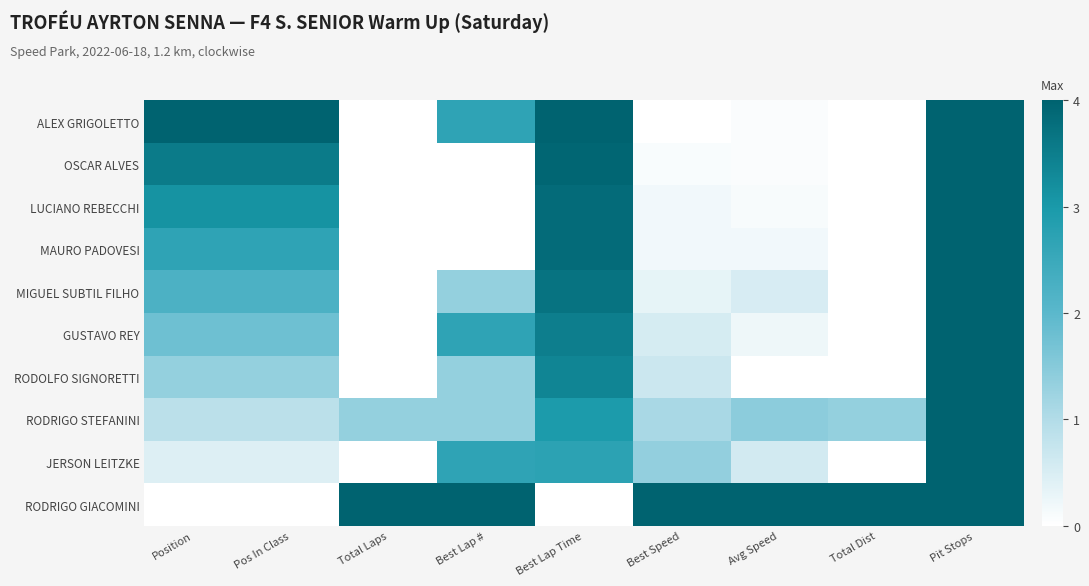

What is the total value across all series at Pit Stops?

40.0